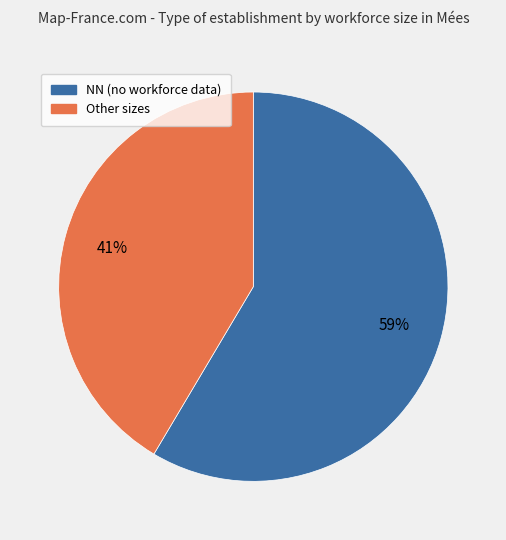

To the nearest percent, what is the average slice percentage?

50%